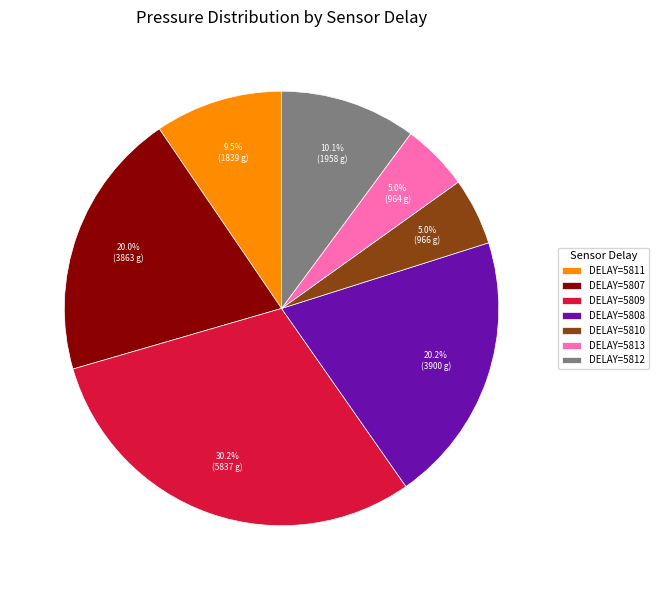

How many slices are in this pie chart?

7